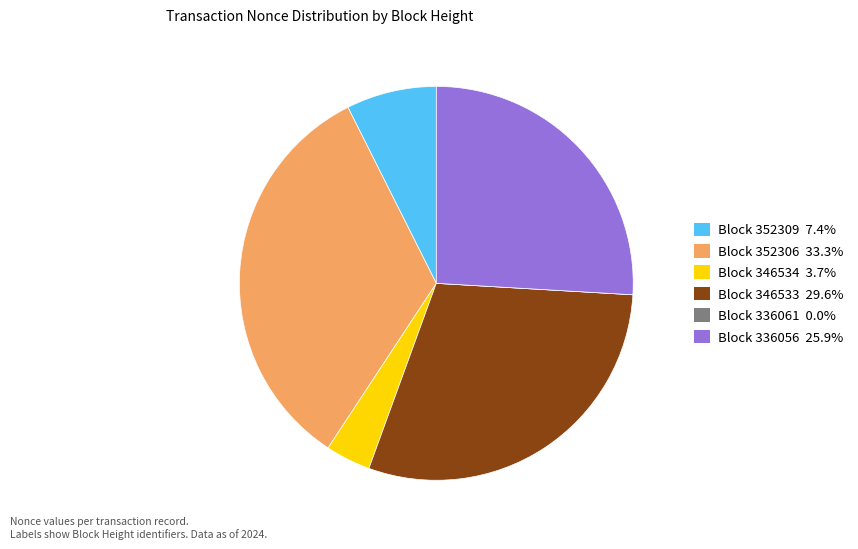

Is there a majority slice in this chart?

No